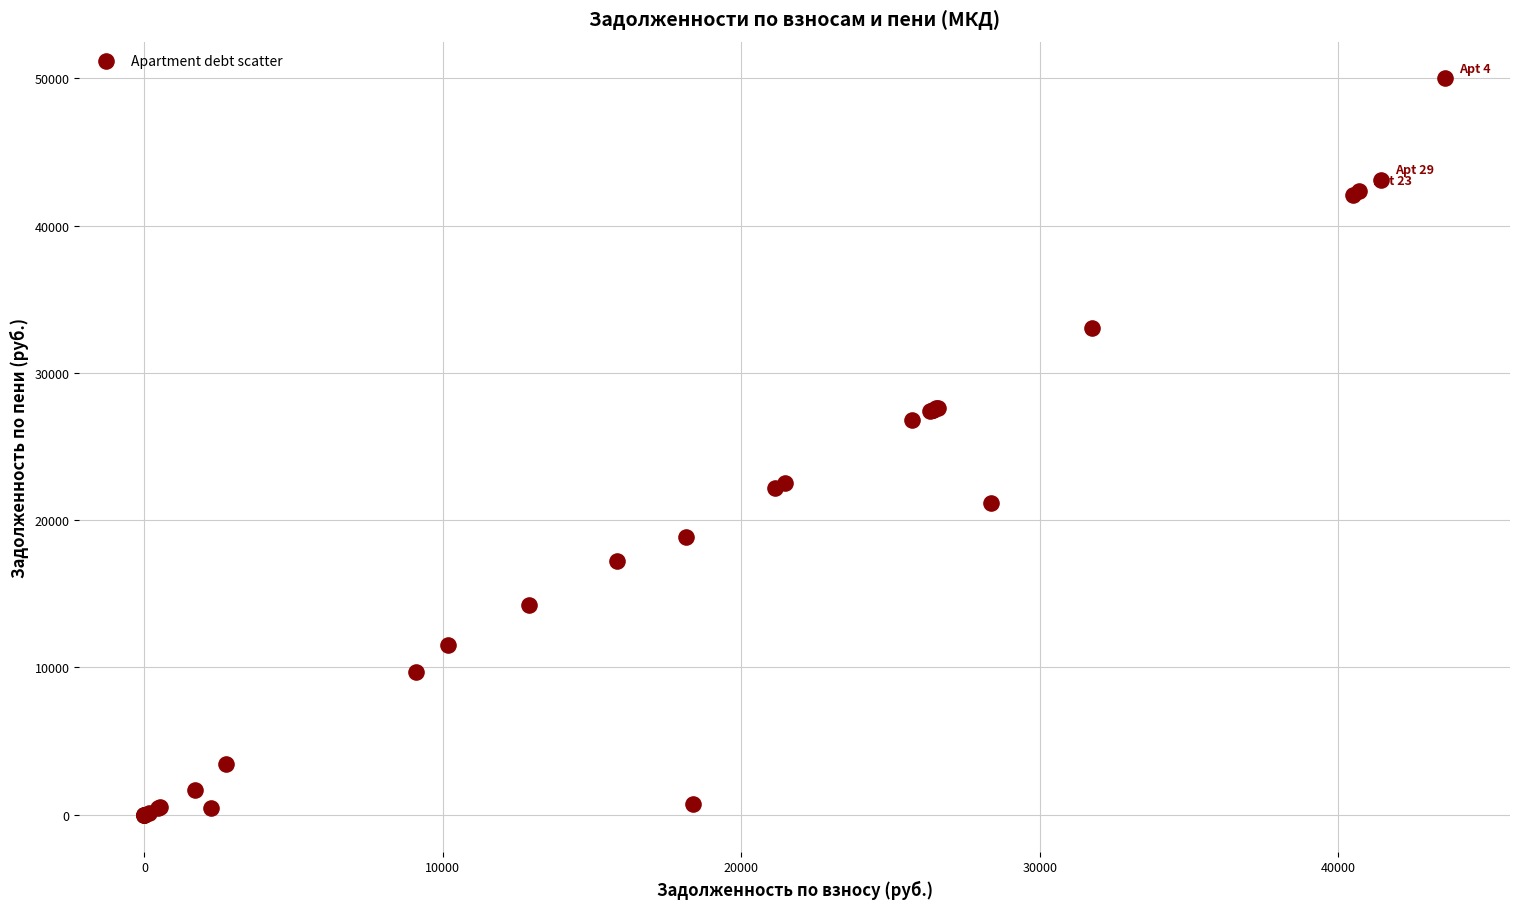

What Y value in the scatter plot is closest to 24993?

26768.7